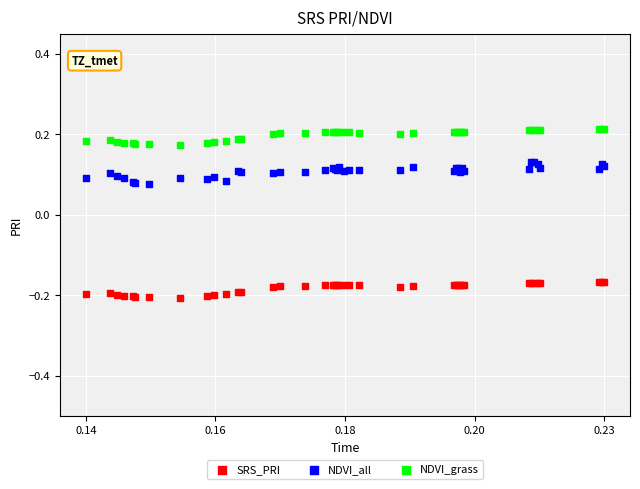

Which series has the largest Y range (max minus min)?

NDVI_all